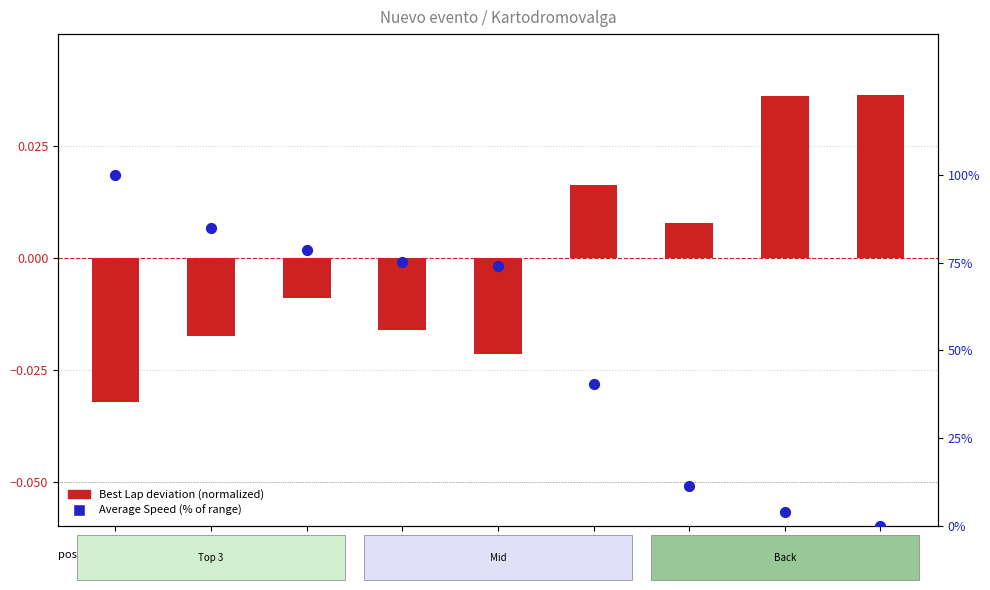

Which series reaches the minimum Y coordinate?

Best Lap deviation (normalized)